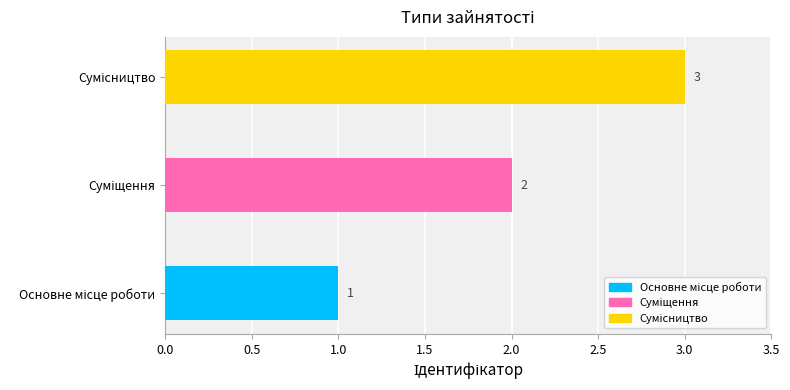

How many values are between 1 and 3?

3